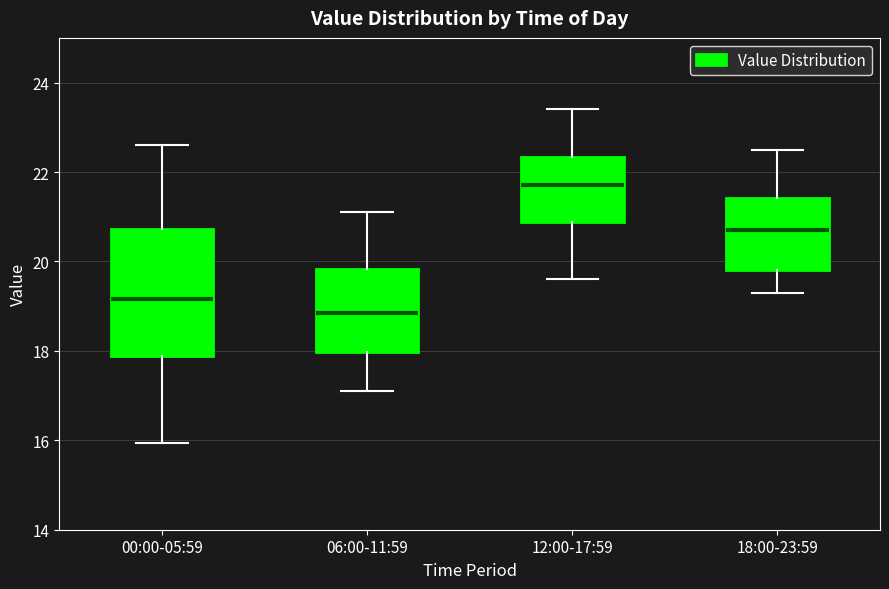

Which box is the tallest, from its lower edge to its upper edge?

00:00-05:59